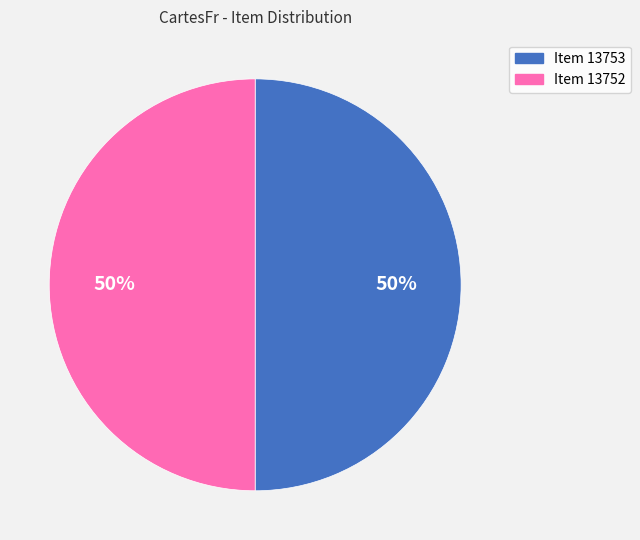

Approximately how many times larger is the value at Item 13753 compared to Item 13752?

1.0